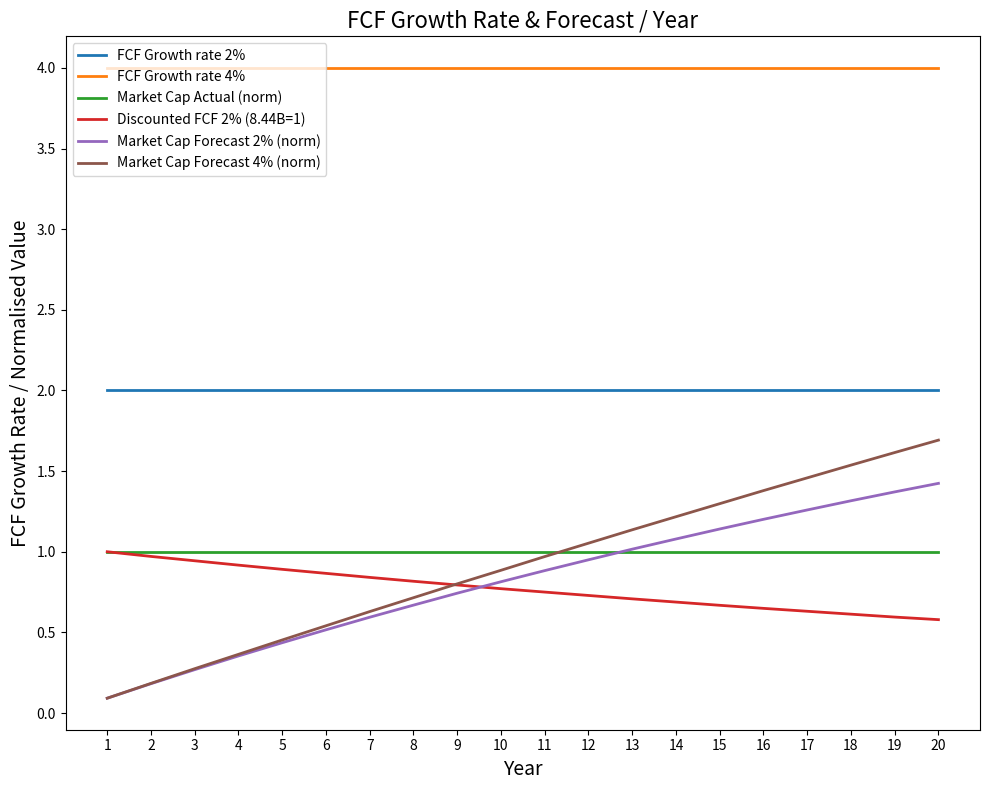

True or false: Discounted FCF 2% (8.44B=1) and Market Cap Forecast 4% (norm) intersect in this chart.

True